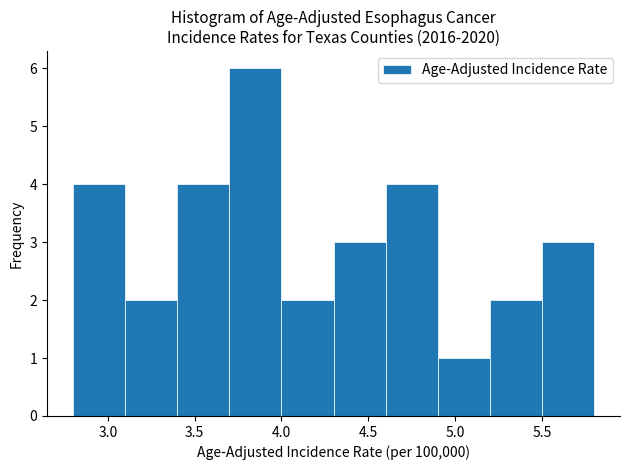

Reading left to right, transcribe this chart: for each bar, give the range it covers on the x-axis and its height. The values are not printed on the chart, so give them approximately, as read against the axis.

2.8 to 3.1: 4
3.1 to 3.4: 2
3.4 to 3.7: 4
3.7 to 4.0: 6
4.0 to 4.3: 2
4.3 to 4.6: 3
4.6 to 4.9: 4
4.9 to 5.2: 1
5.2 to 5.5: 2
5.5 to 5.8: 3